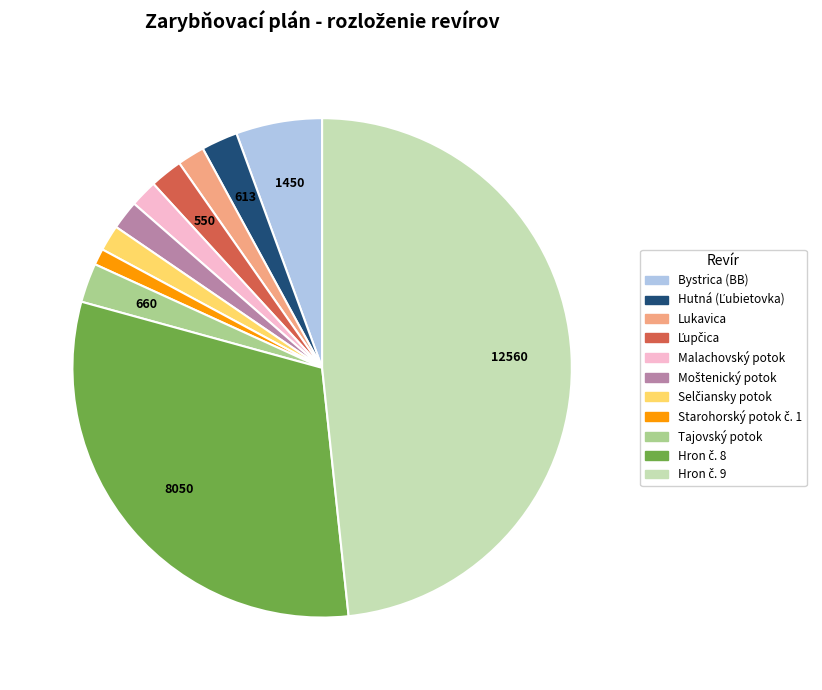

Is there any slice that represents more than half of the pie?

No